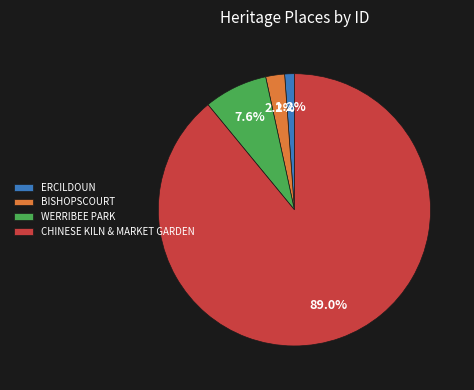

What percentage is NOT represented by CHINESE KILN & MARKET GARDEN?

11.0%